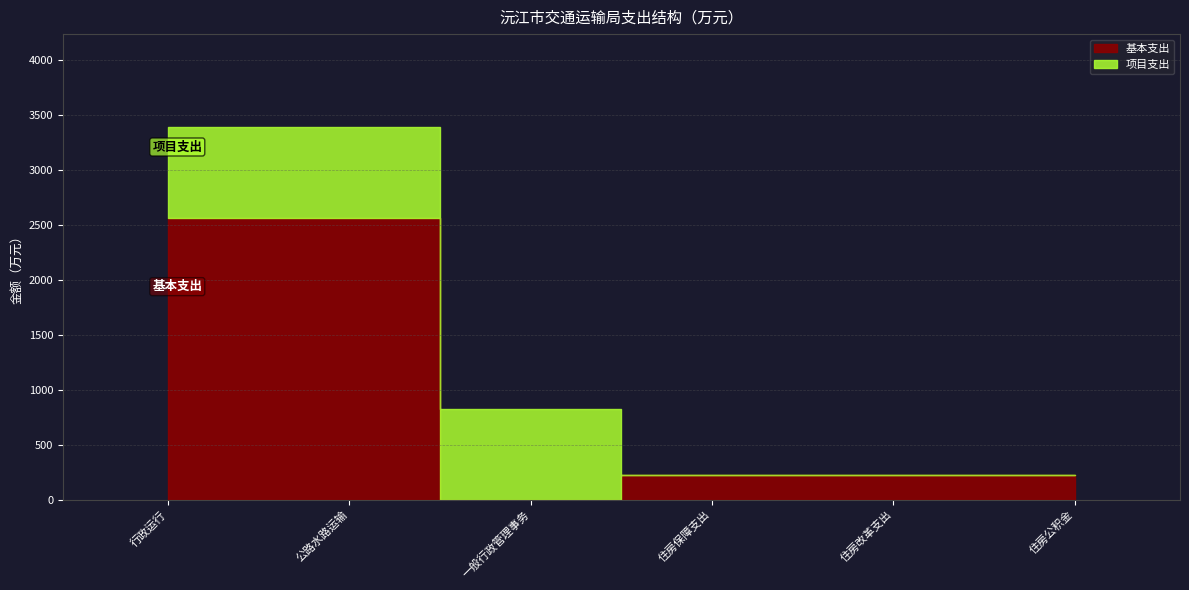

At 住房改革支出, list the series in order from smallest to largest.

项目支出, 基本支出